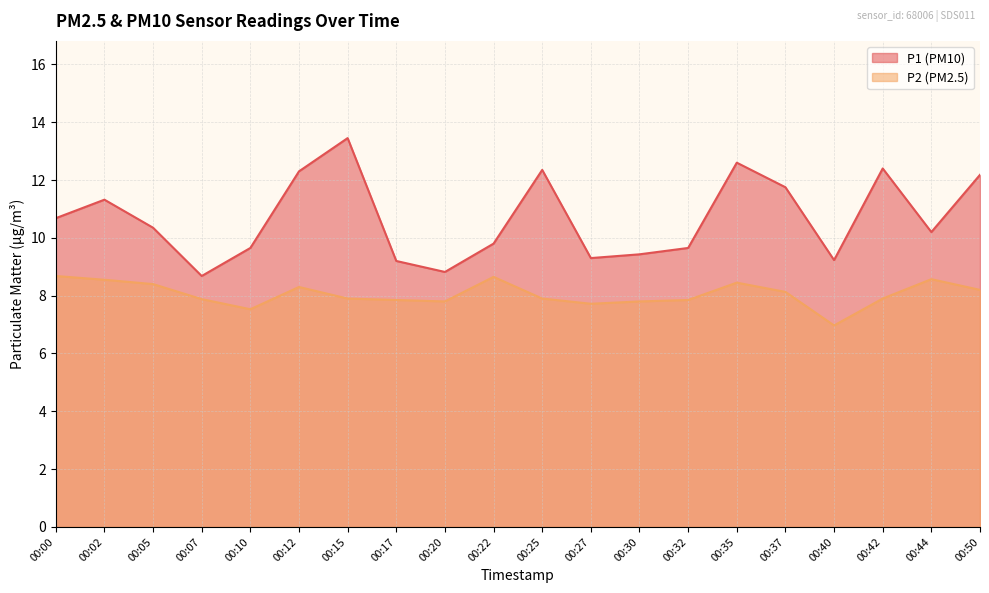

How many data points in P2 are less than 7?

1